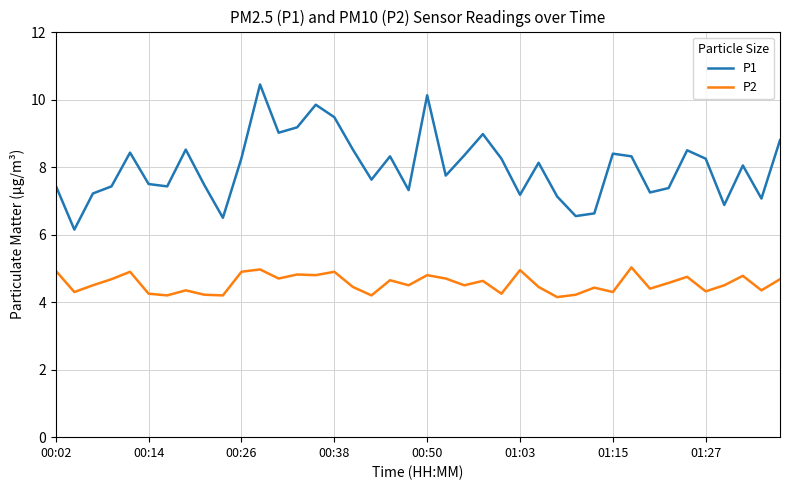

How many categories are shown in the chart?

40